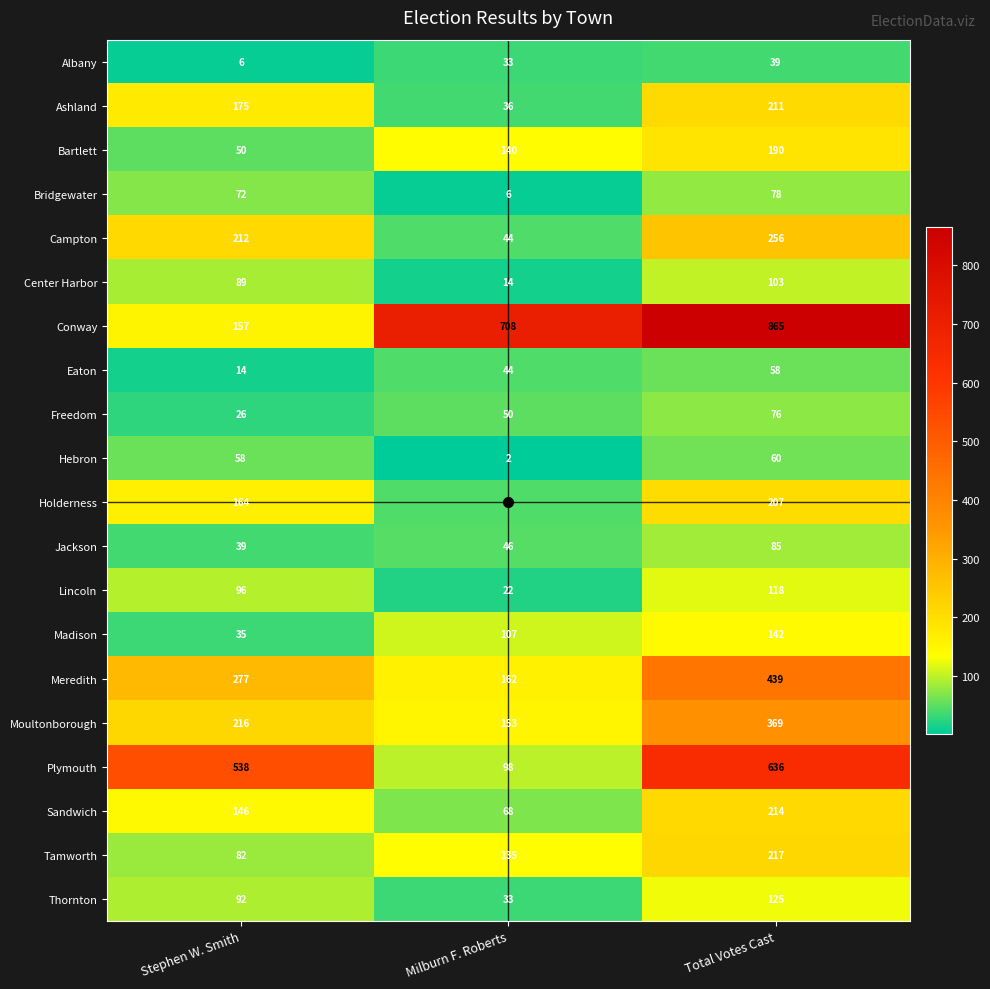

Which series changed the most between Stephen W. Smith and Total Votes Cast?

Conway